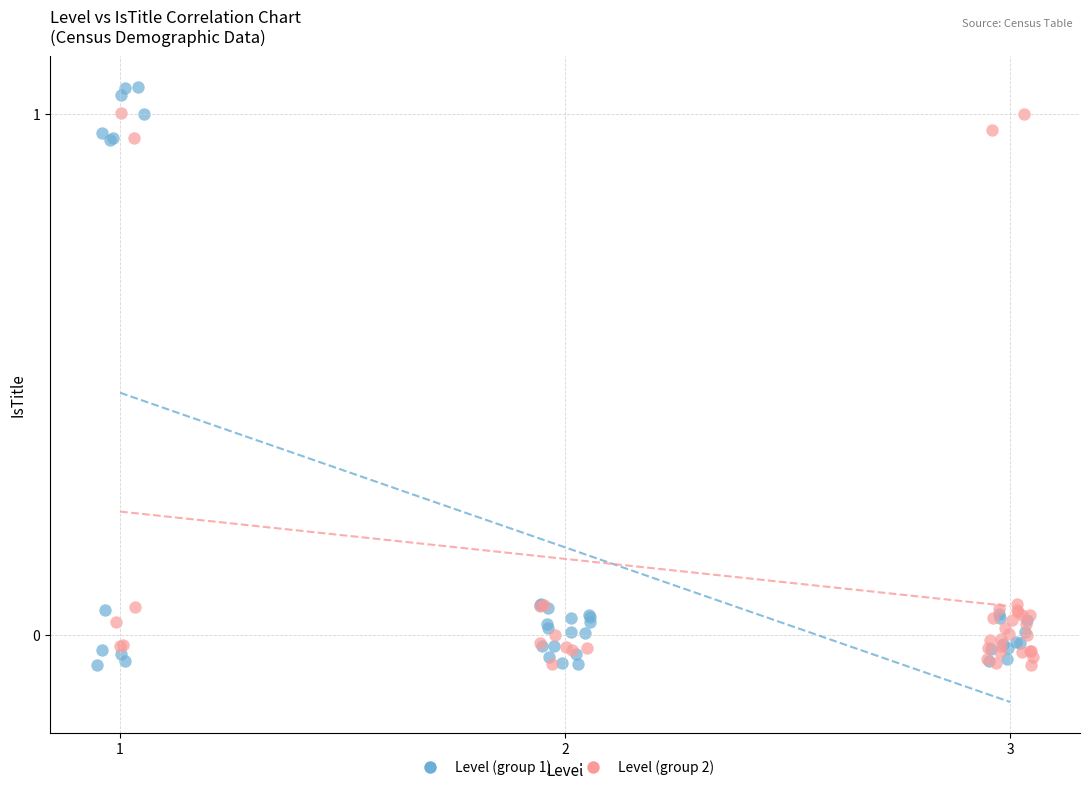

Which series has the widest spread of Y values?

Level (group 1)